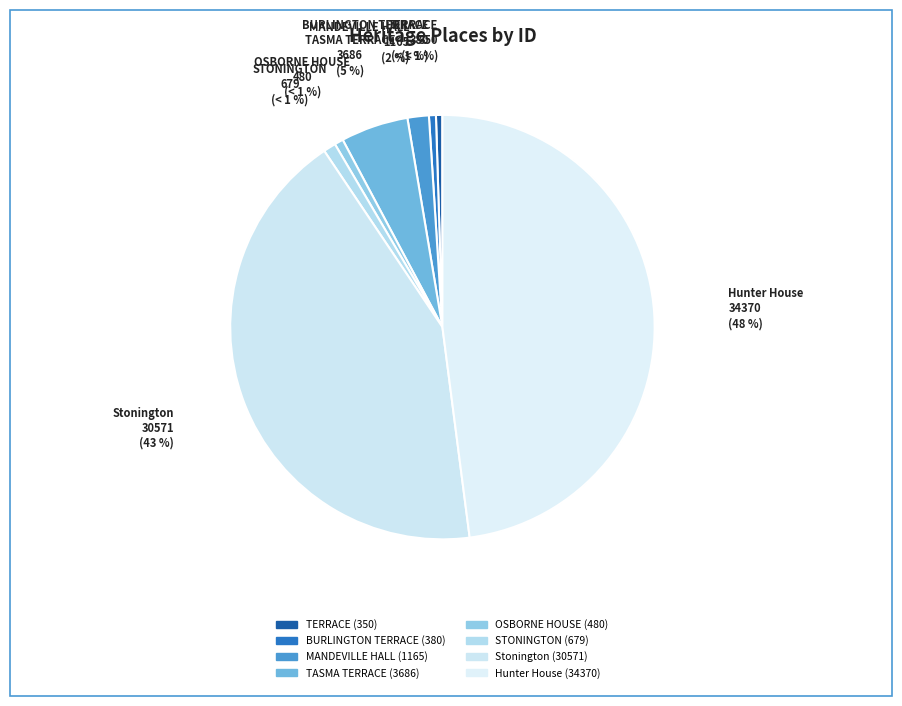

Which slice is the largest?

Hunter House